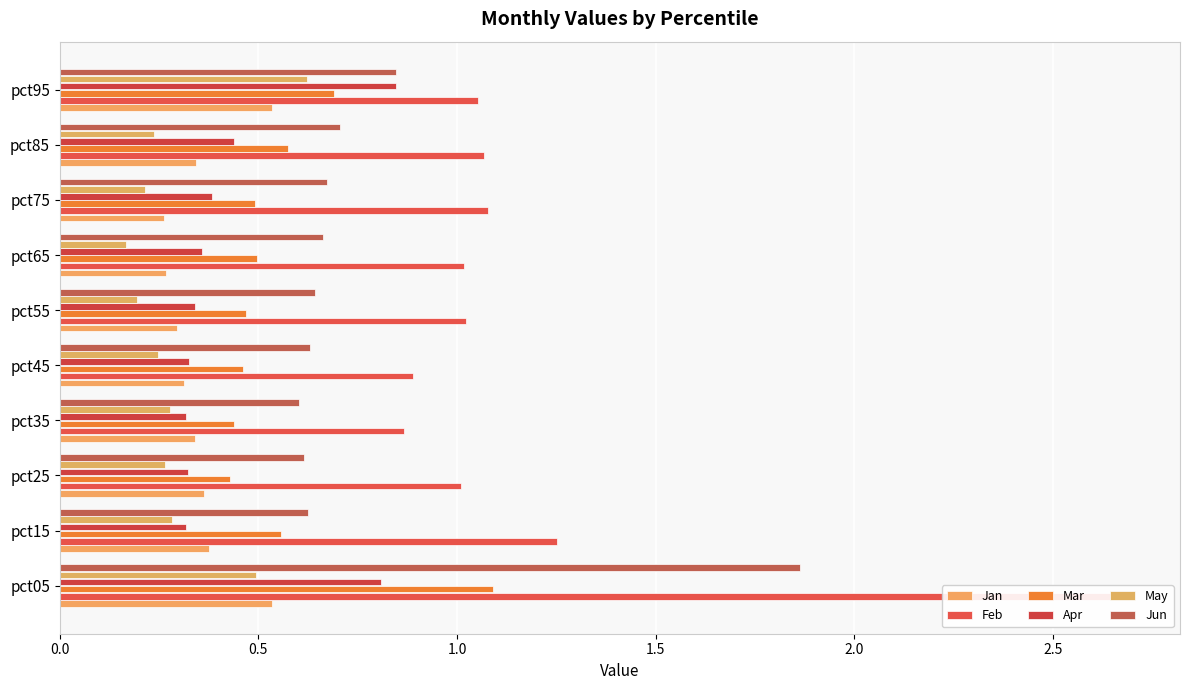

What is the minimum value for Apr?

0.3